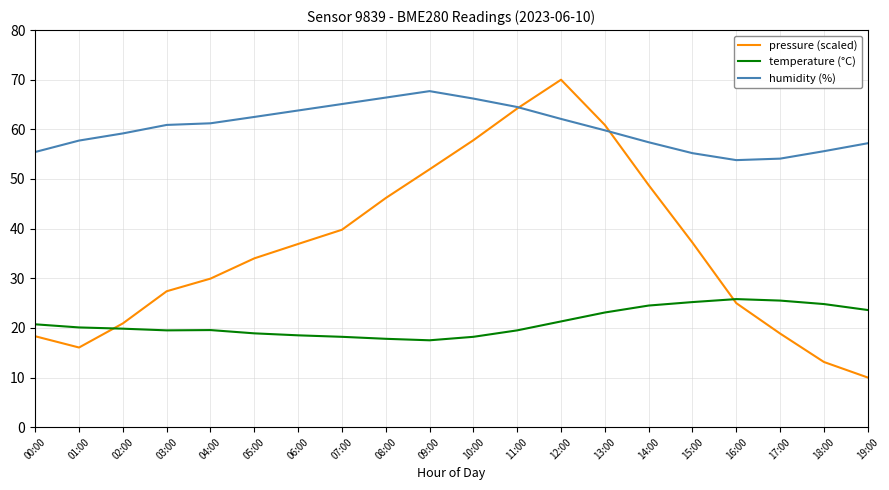

How many categories are shown in the chart?

20